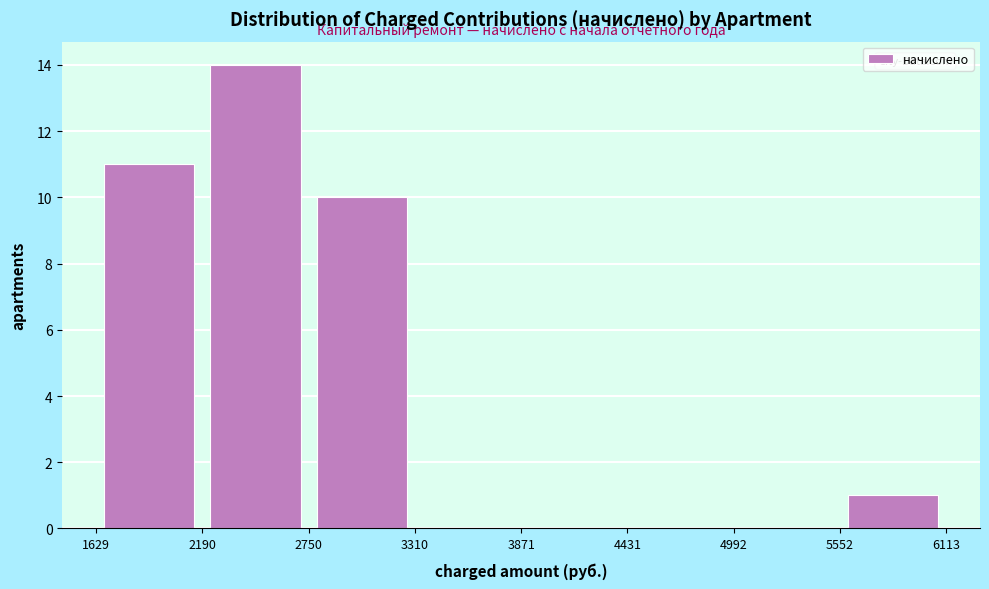

How tall is the bar that spans 2190 to 2750 on the x-axis? The values are not printed on the chart, so give them approximately, as read against the axis.

14